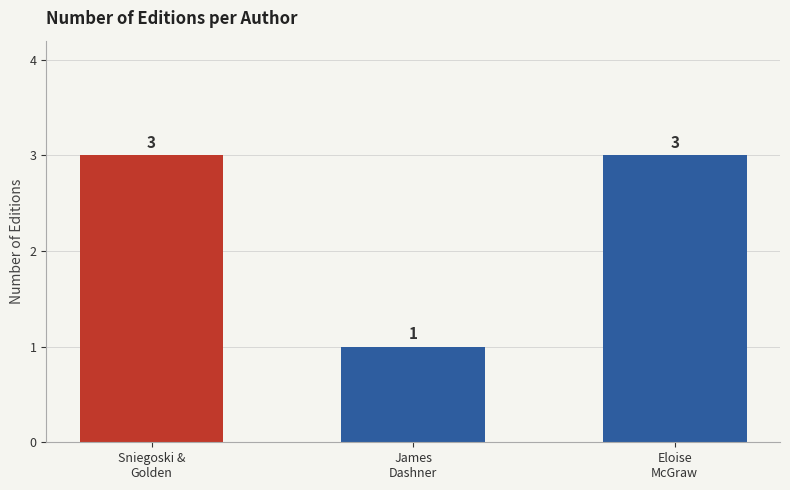

Reading right to left, what are all the values shown in this chart?

3	1	3